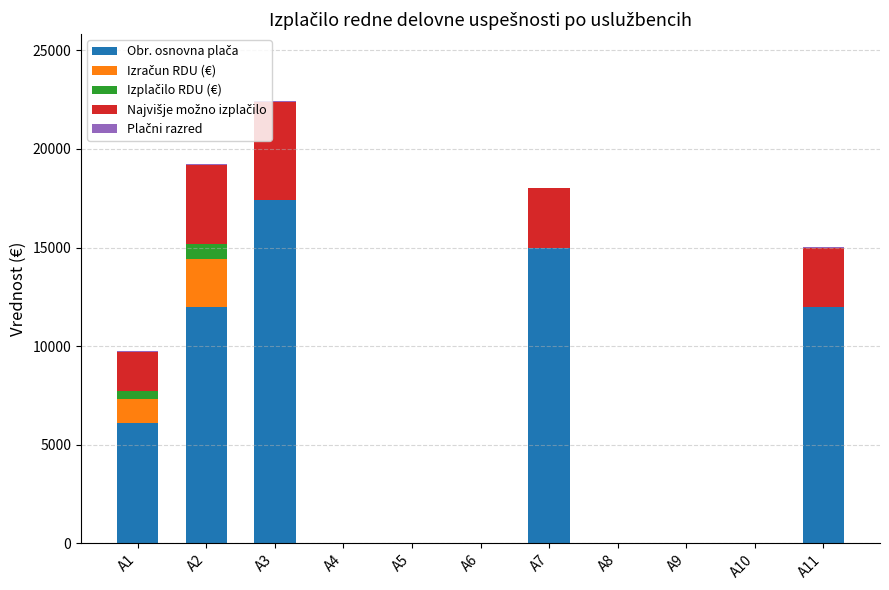

At which category is the sum across all series the highest?

A3